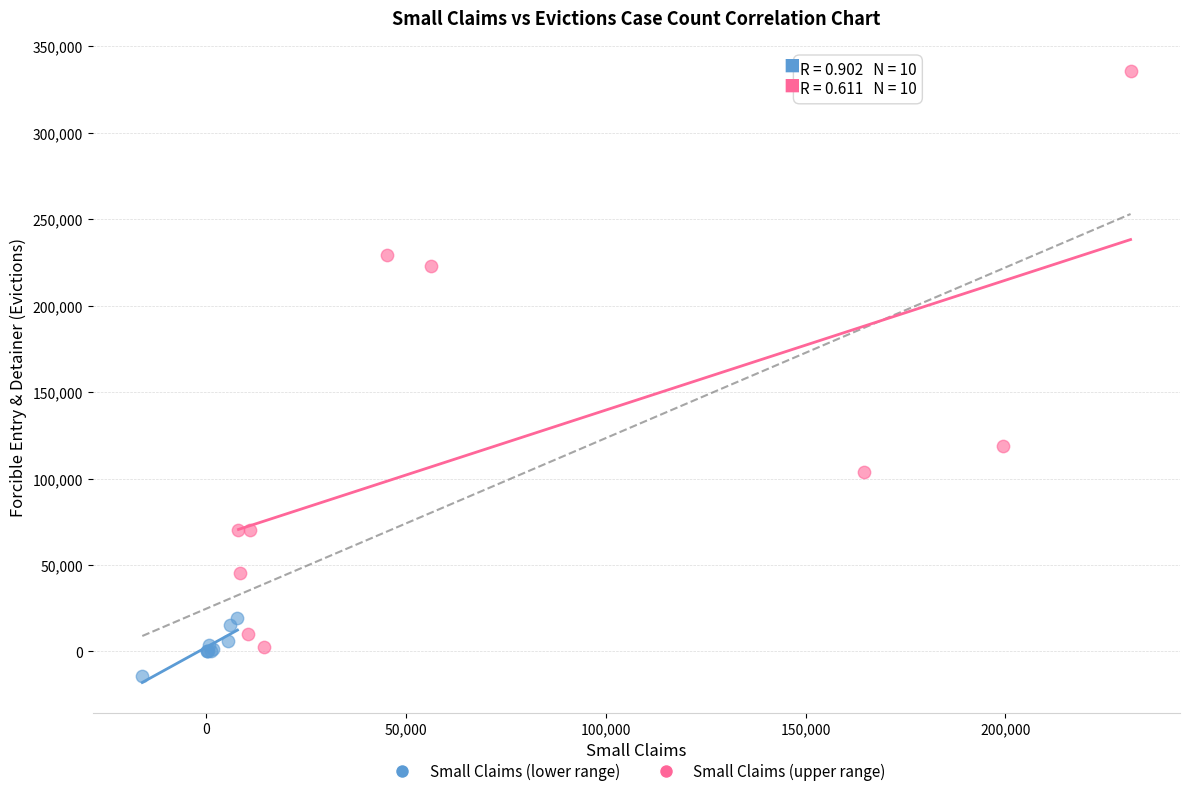

Which series has the largest Y range (max minus min)?

Small Claims (upper range)